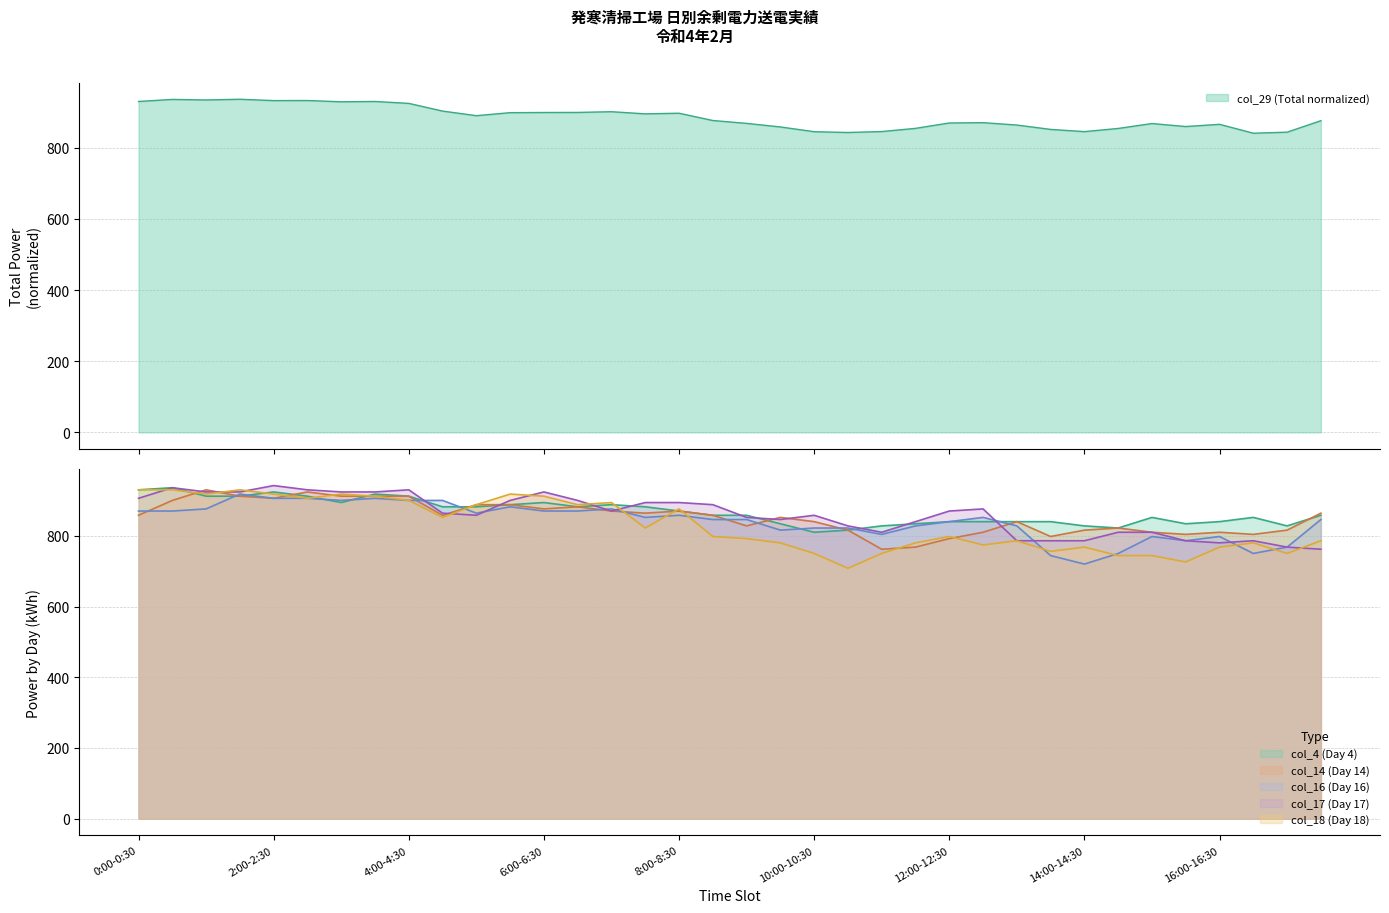

At which label does col_17_day17 first exceed 870?

0:00-0:30